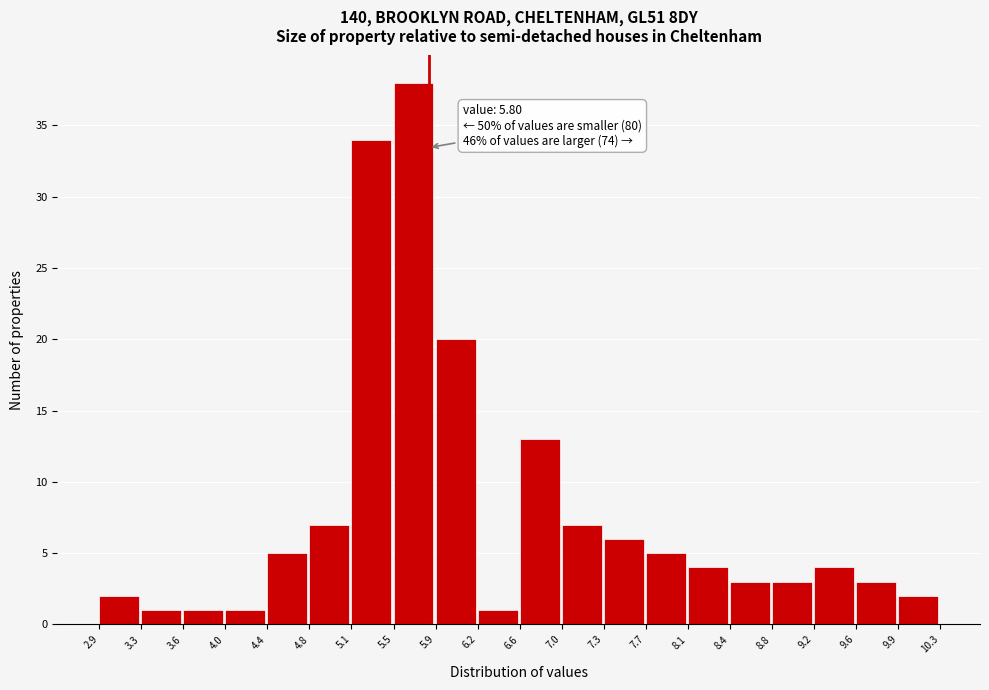

Which range on the x-axis has the tallest bar?

5.5 to 5.9